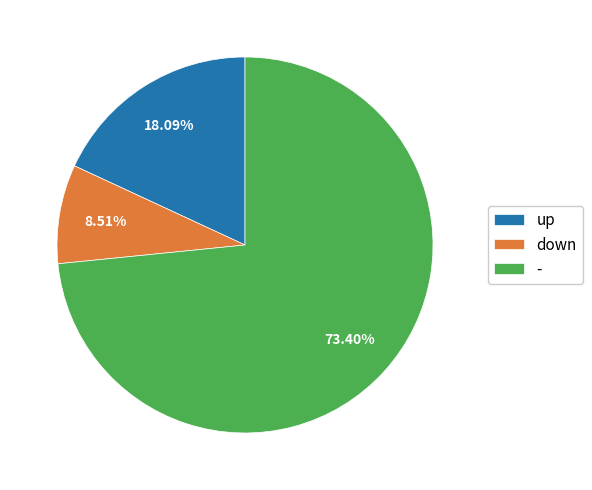

Is it true that - is 73% of the pie?

True